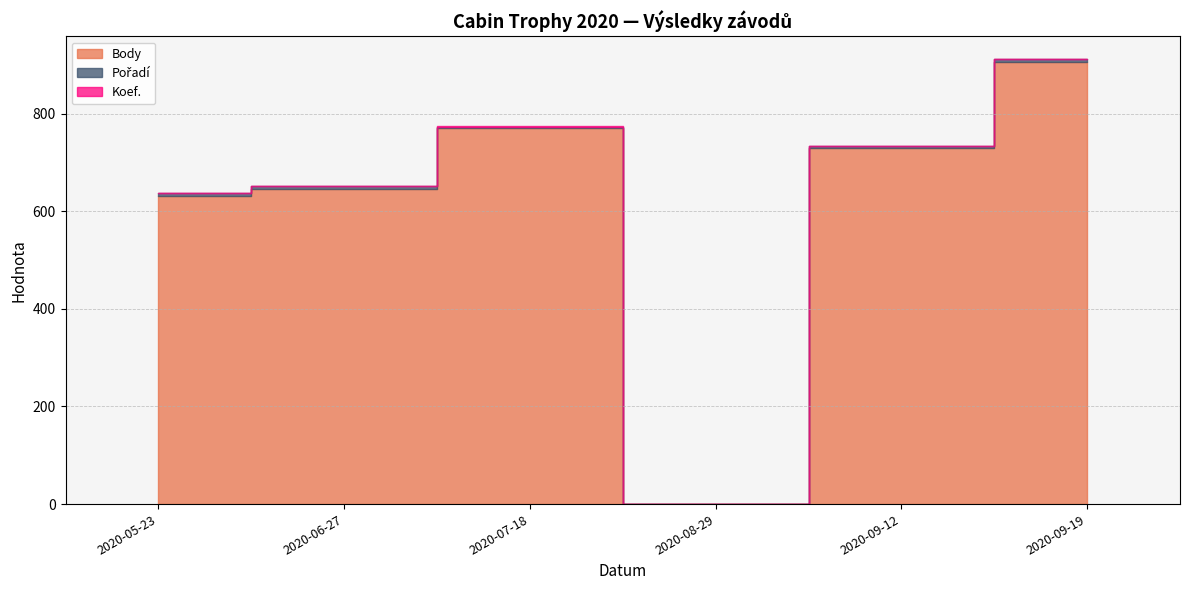

What is the difference between the maximum and minimum values in the Body series?

907